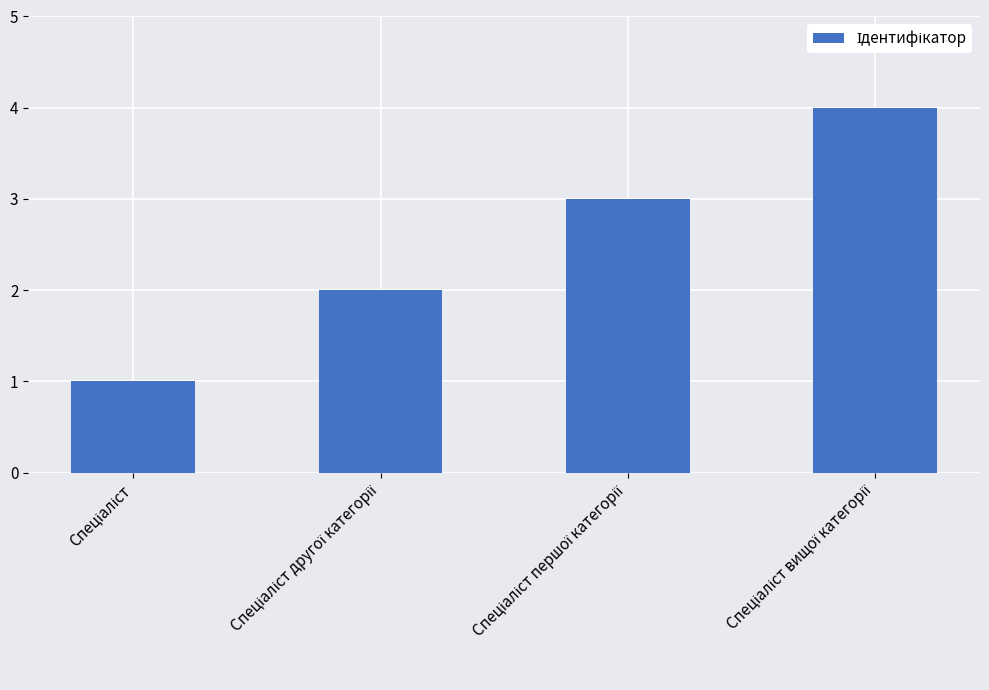

What is the difference between the maximum and minimum values?

3